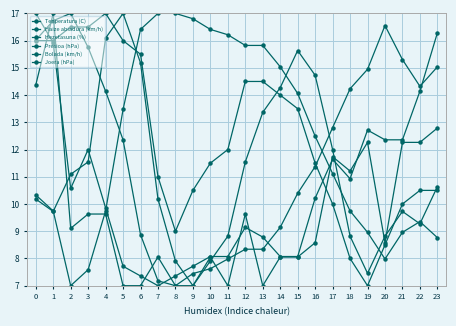

What is the greatest value displayed?

17.0